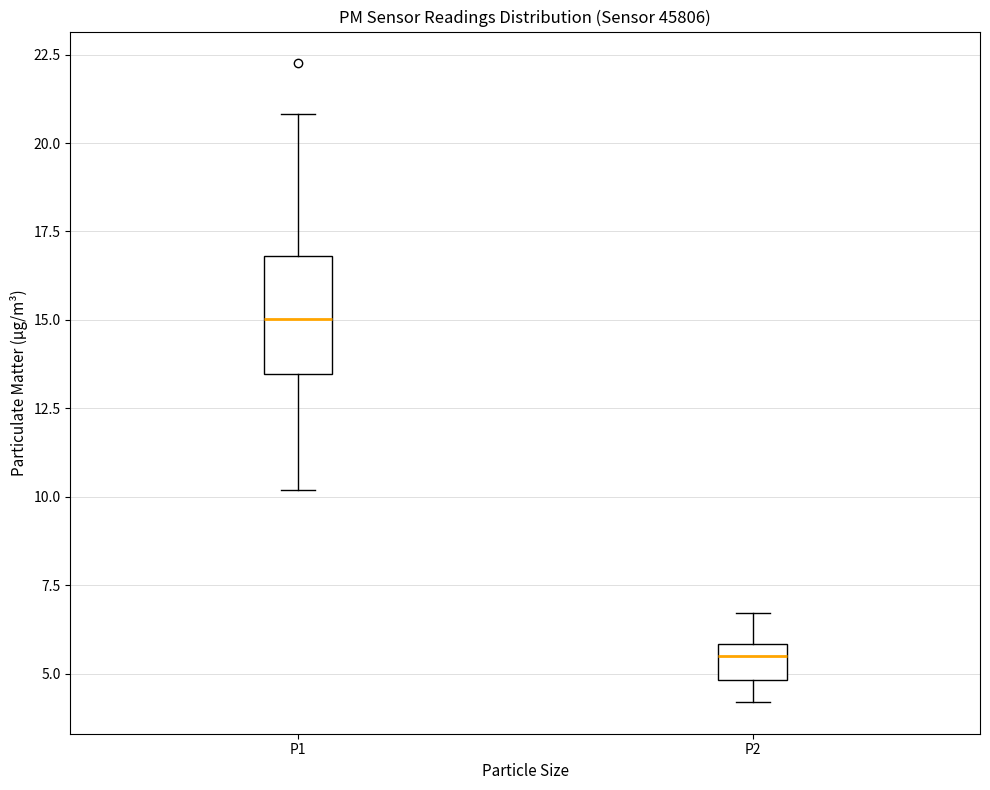

Comparing the boxes themselves (not the whiskers), which one is the tallest?

P1